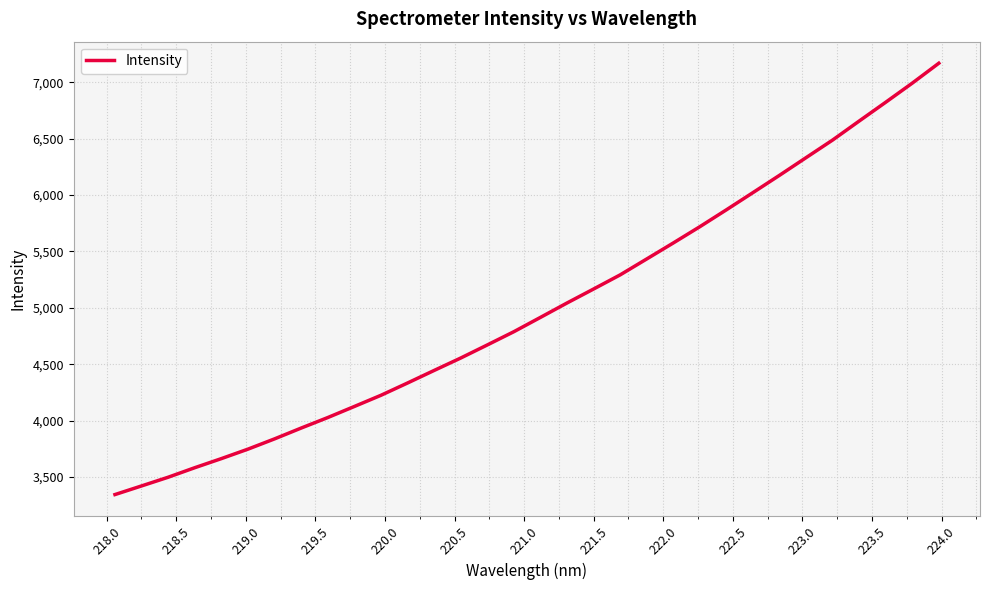

What is the minimum value shown in the chart?

3343.7